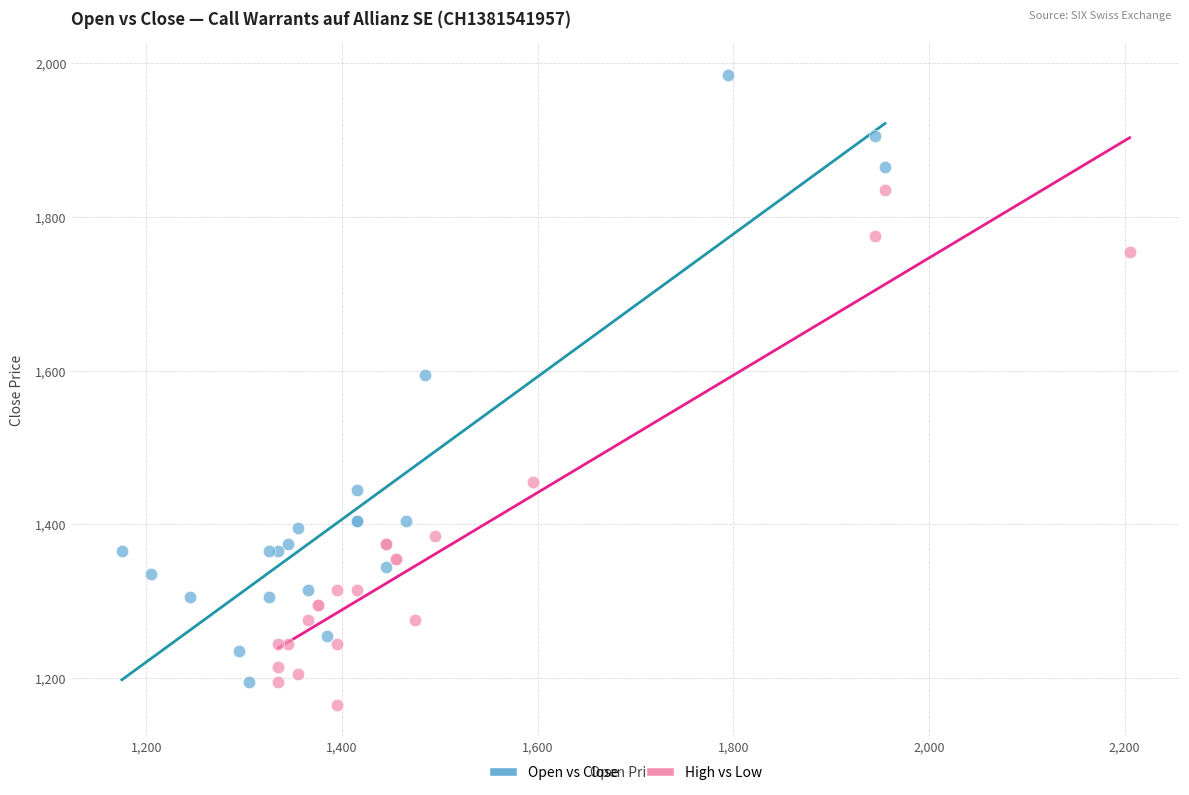

Which series reaches the maximum Y coordinate?

Open vs Close